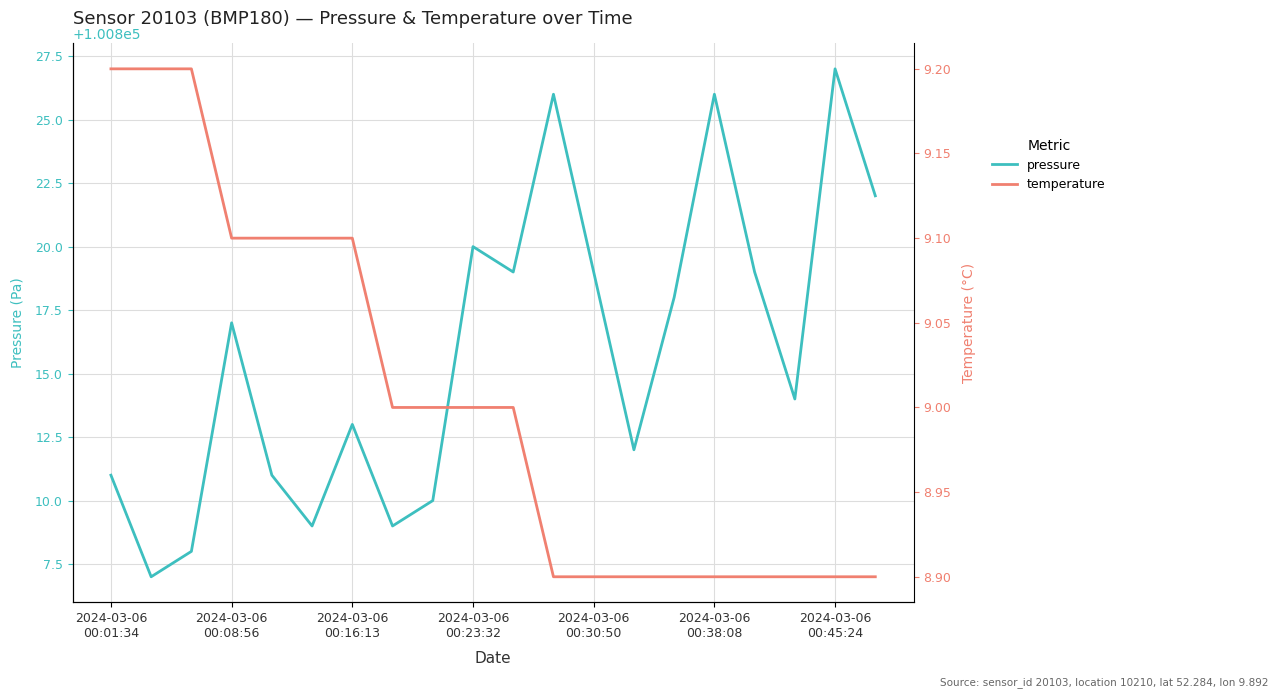

What is the highest value of the pressure series?

100827